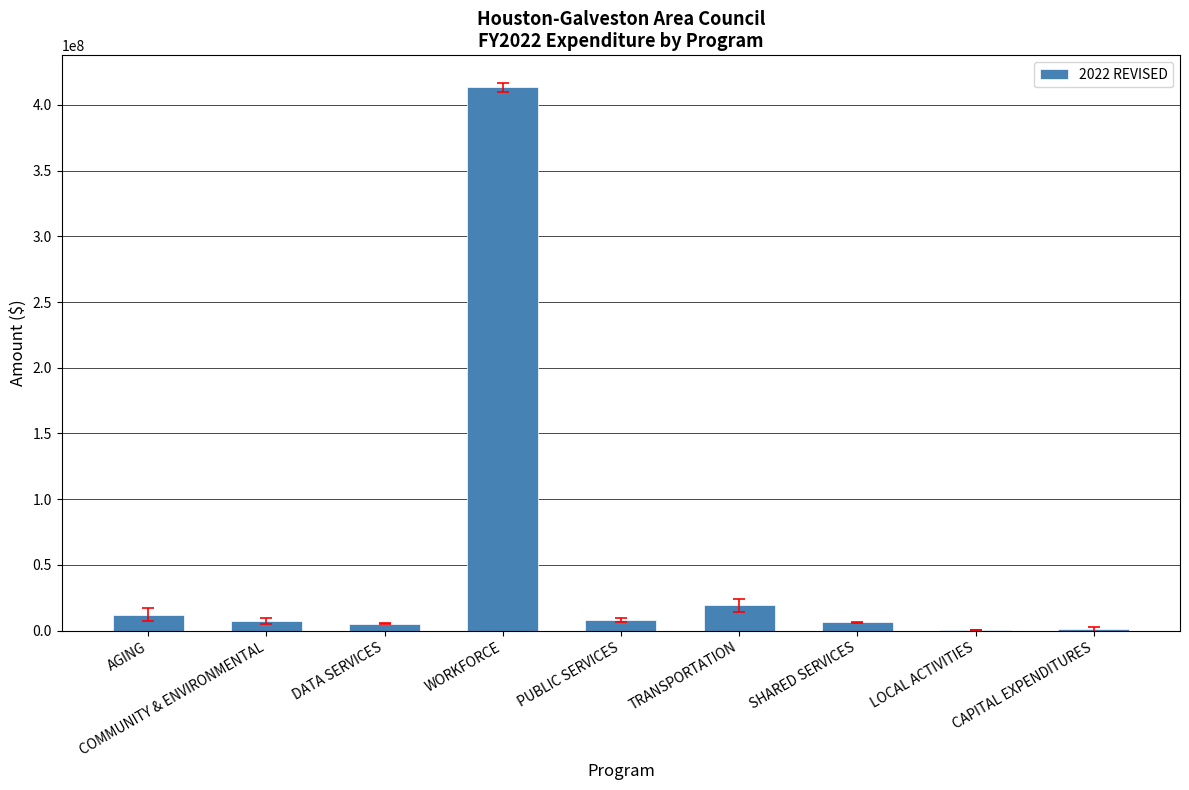

What is the sum of all values?

472875185.3